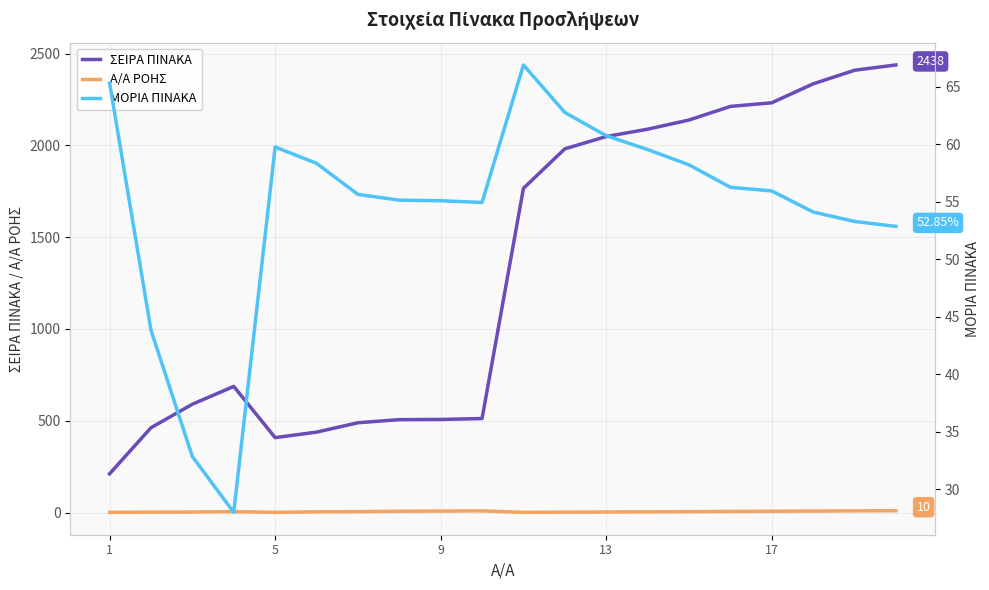

True or false: ΣΕΙΡΑ ΠΙΝΑΚΑ and Α/Α ΡΟΗΣ intersect in this chart.

False